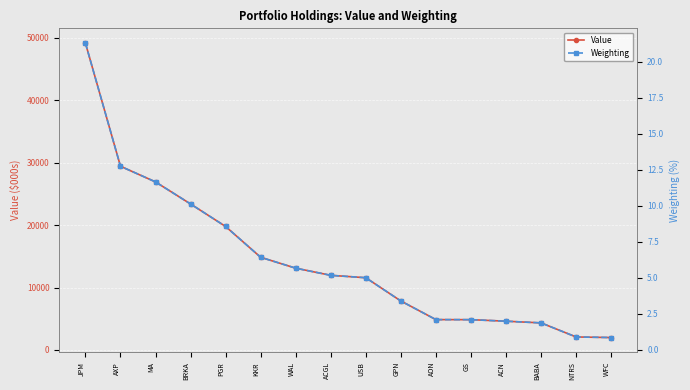

Reading left to right, extract all data points from this chart.

Value: 49162.0	29426.0	26918.0	23385.0	19781.0	14846.0	13101.0	11957.0	11571.0	7847.0	4863.0	4854.0	4607.0	4337.0	2084.0	1988.0
Weighting: 21.3	12.8	11.7	10.1	8.6	6.4	5.7	5.2	5.0	3.4	2.1	2.1	2.0	1.9	0.9	0.9